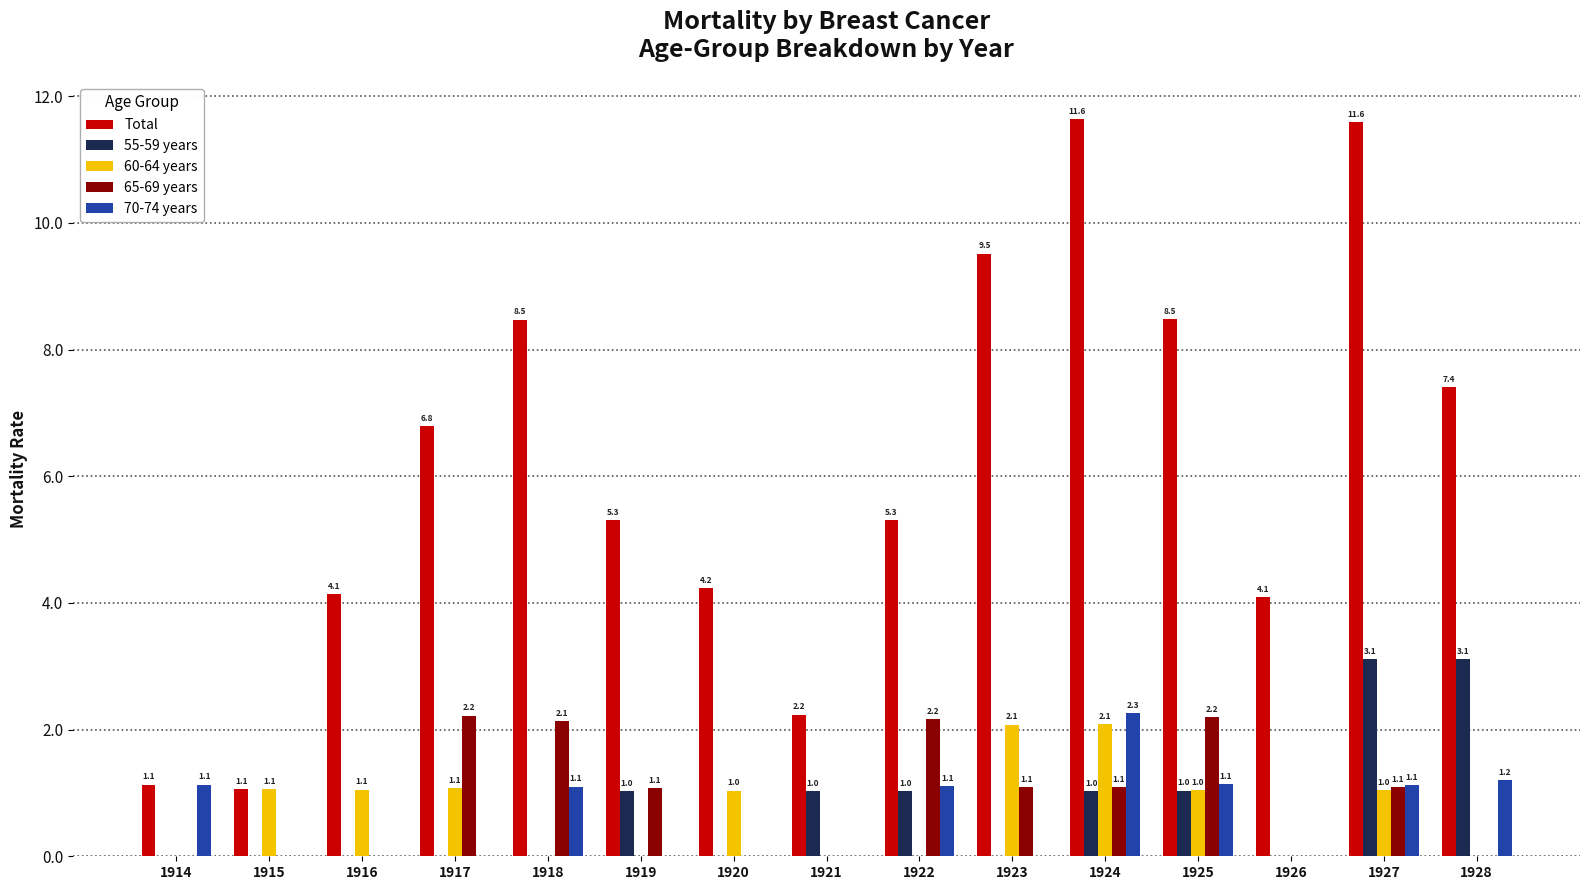

Is it true that 70-74 years equals 1.1 at 1925?

True